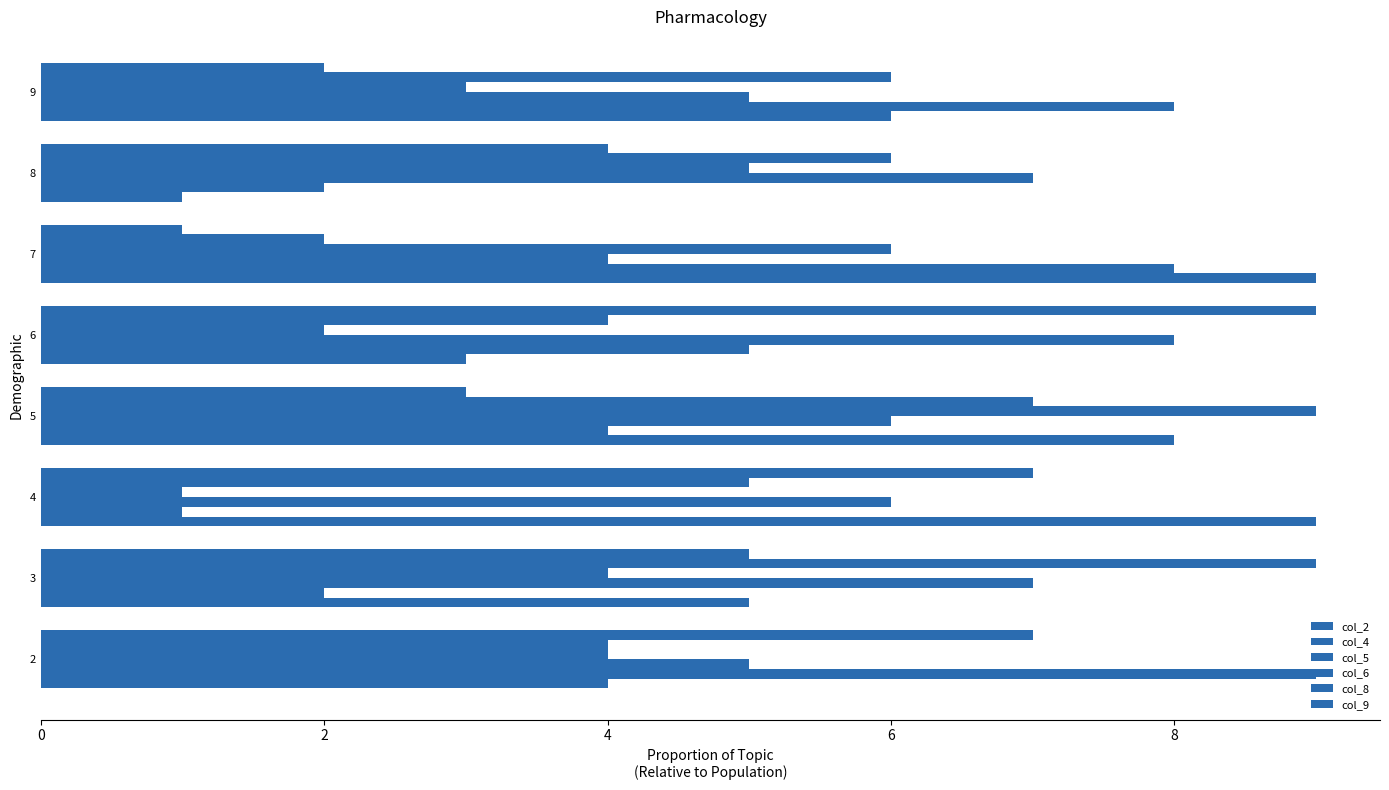

Which series has the largest range (max minus min)?

col_2